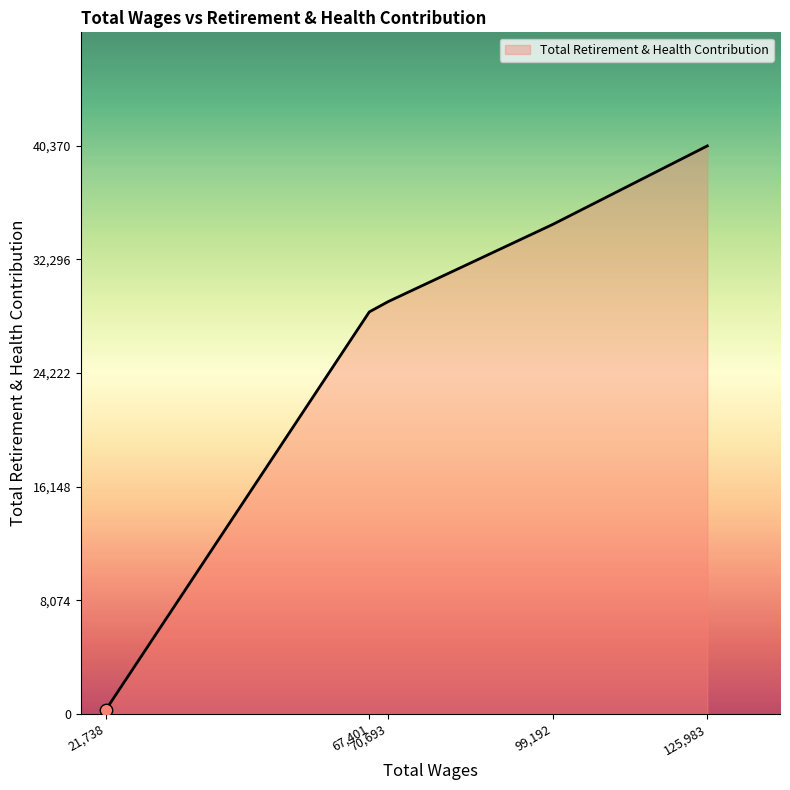

What is the average value?

26663